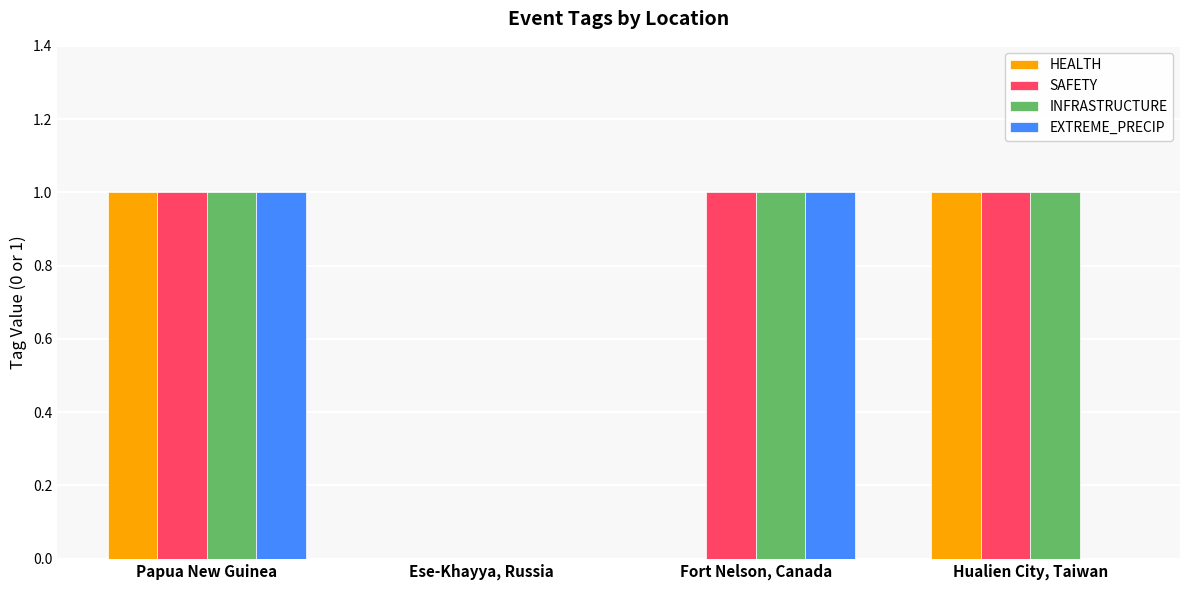

What is the total value across all series at Papua New Guinea?

4